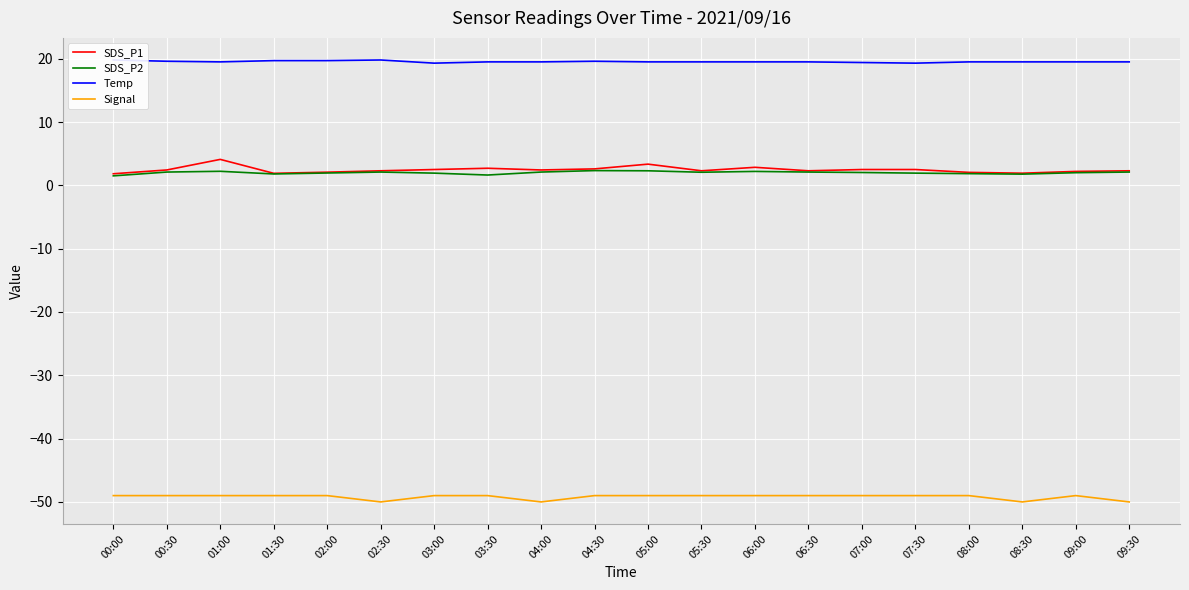

Which category has the highest value in the Temp series?

00:00